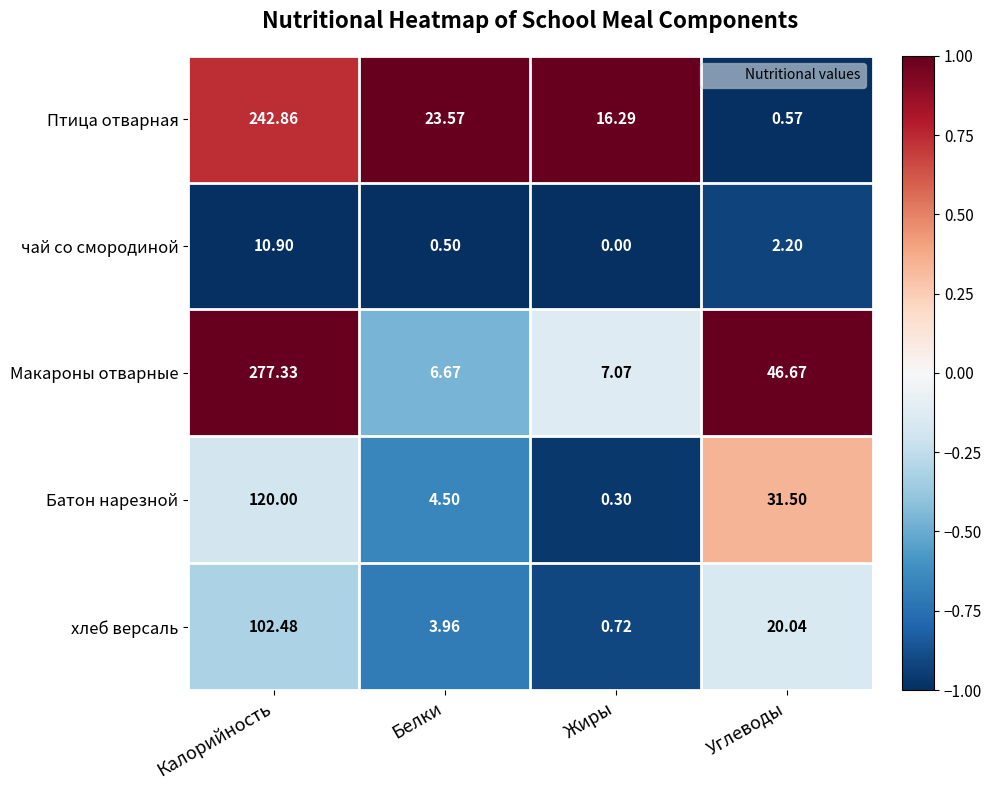

Where is хлеб версаль nearest to the value 51?

Углеводы